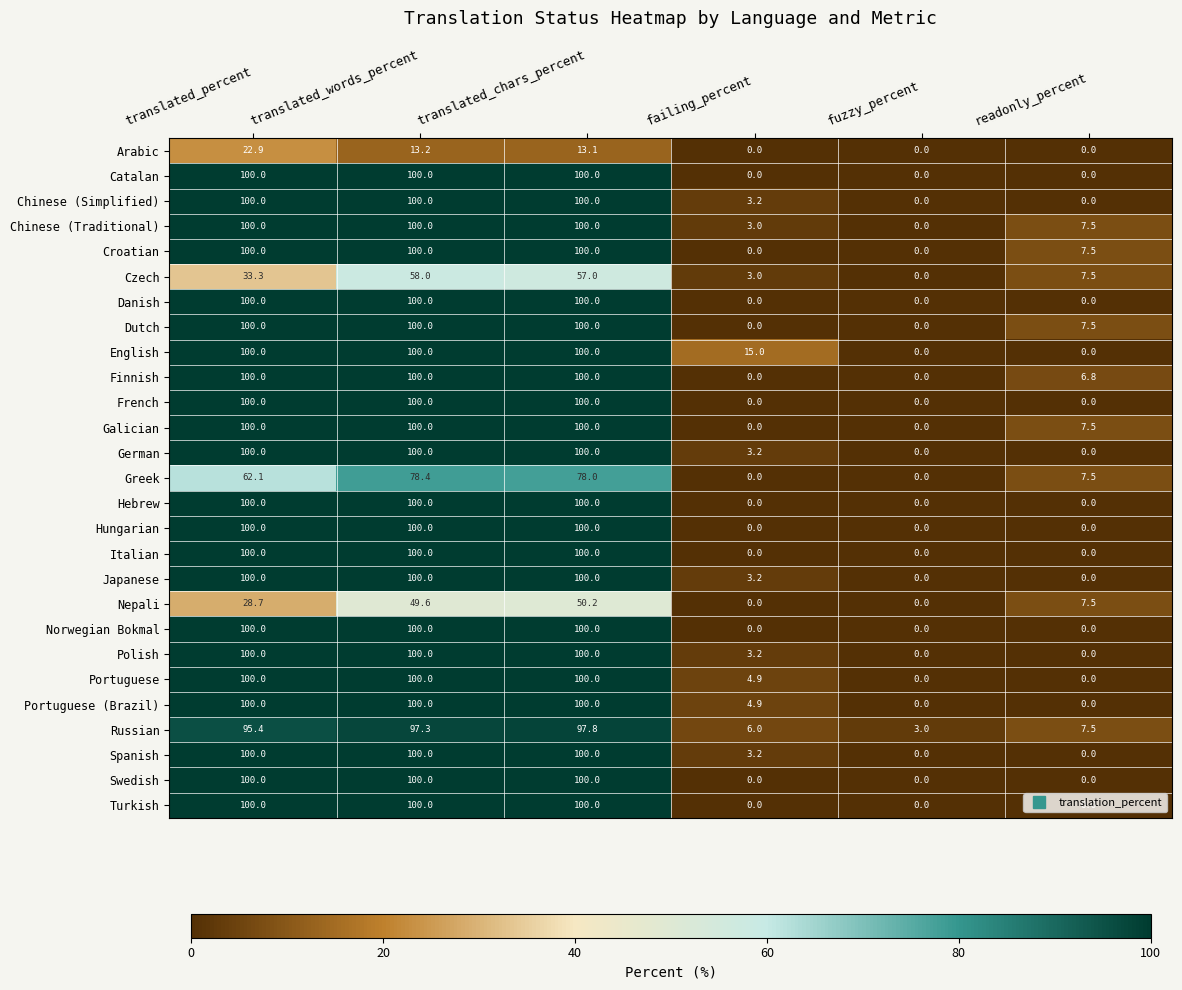

Which series has the largest total across all categories?

English